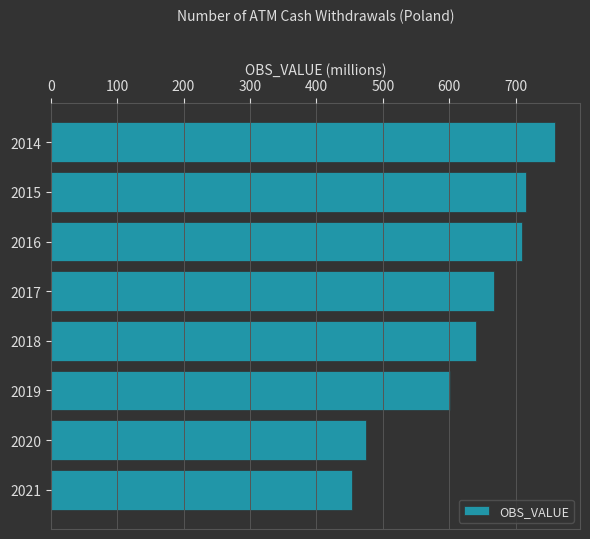

What is the difference between the maximum and minimum values?

305.8